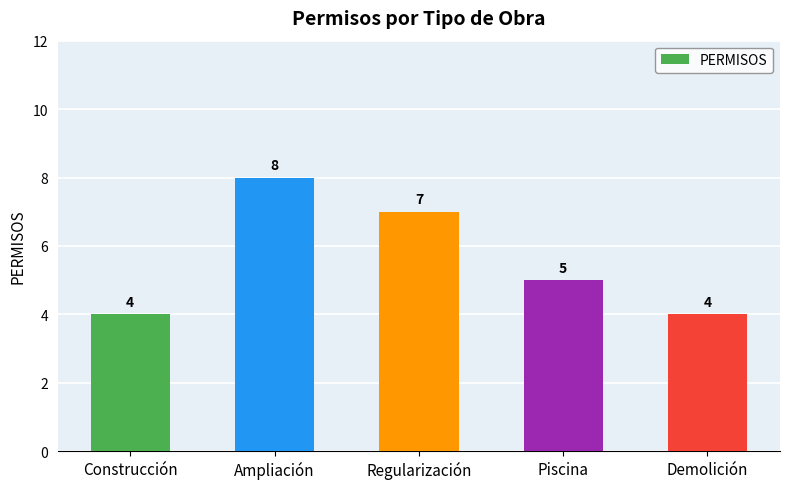

Between Ampliación and Regularización, which is larger?

Ampliación